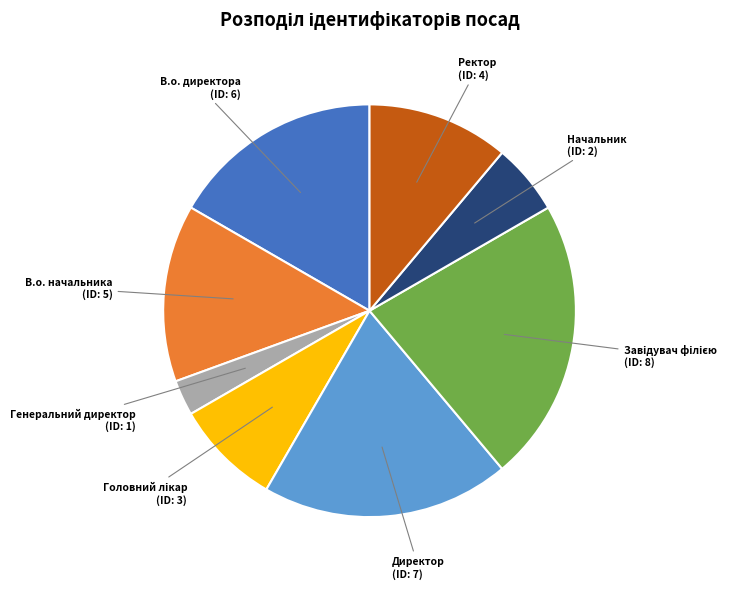

Approximately how many times larger is the value at Начальник compared to Генеральний директор?

2.0